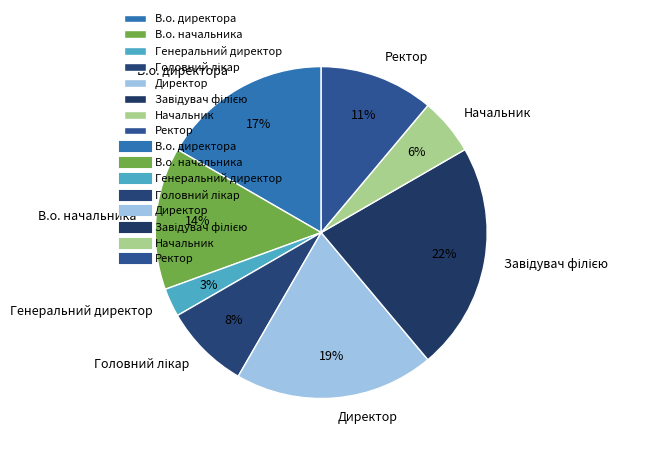

Approximately how many times larger is the value at В.о. директора compared to В.о. начальника?

1.2